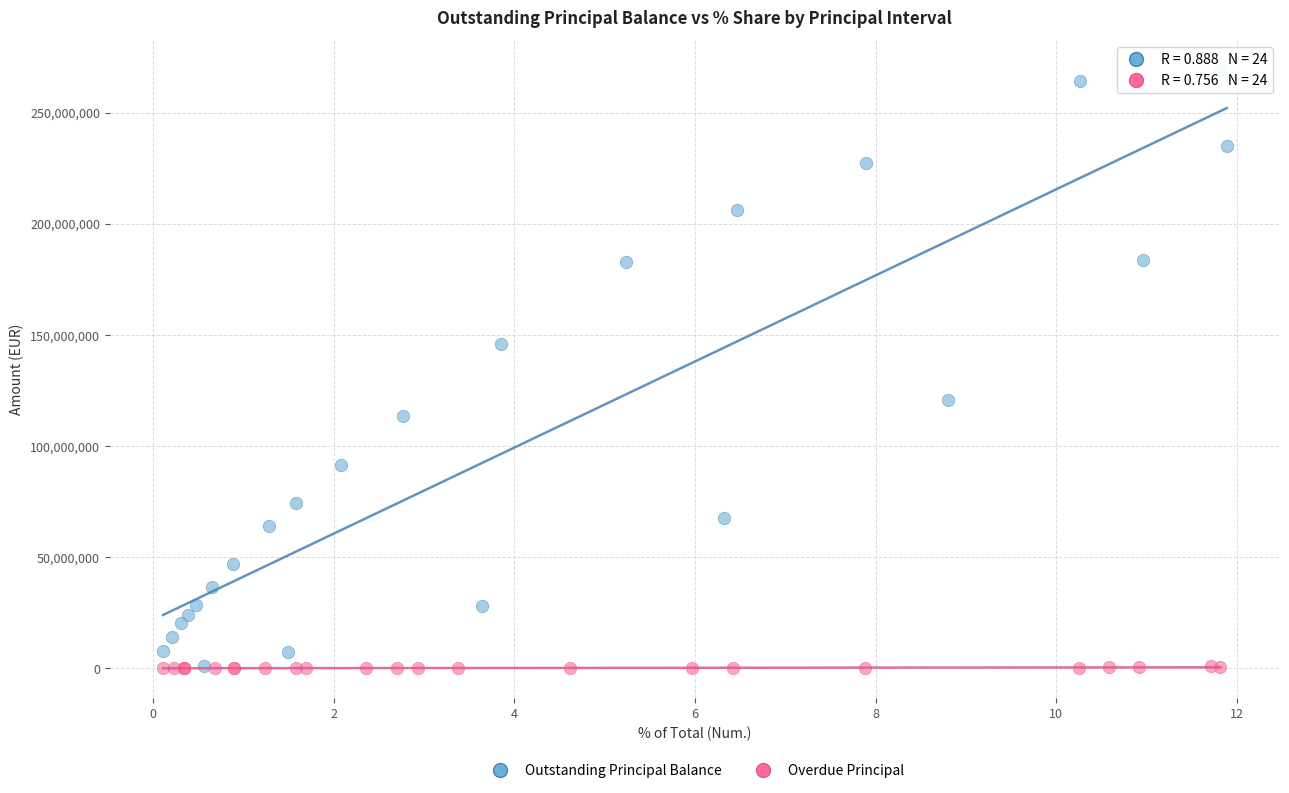

Which series has the largest Y range (max minus min)?

Outstanding Principal Balance